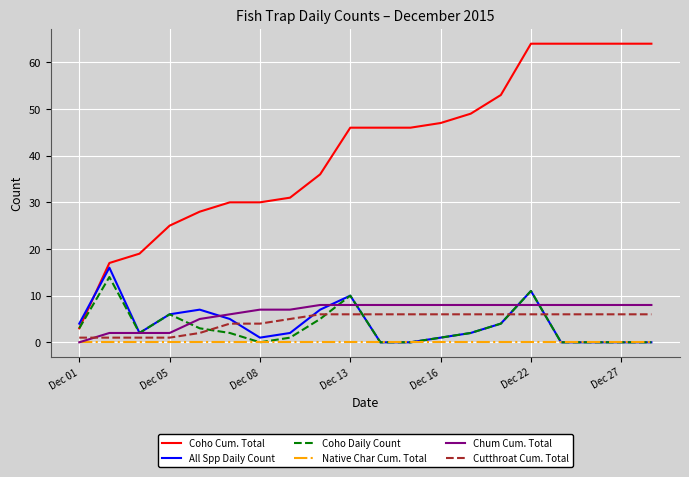

Which series has the widest spread of values?

Coho Cum. Total